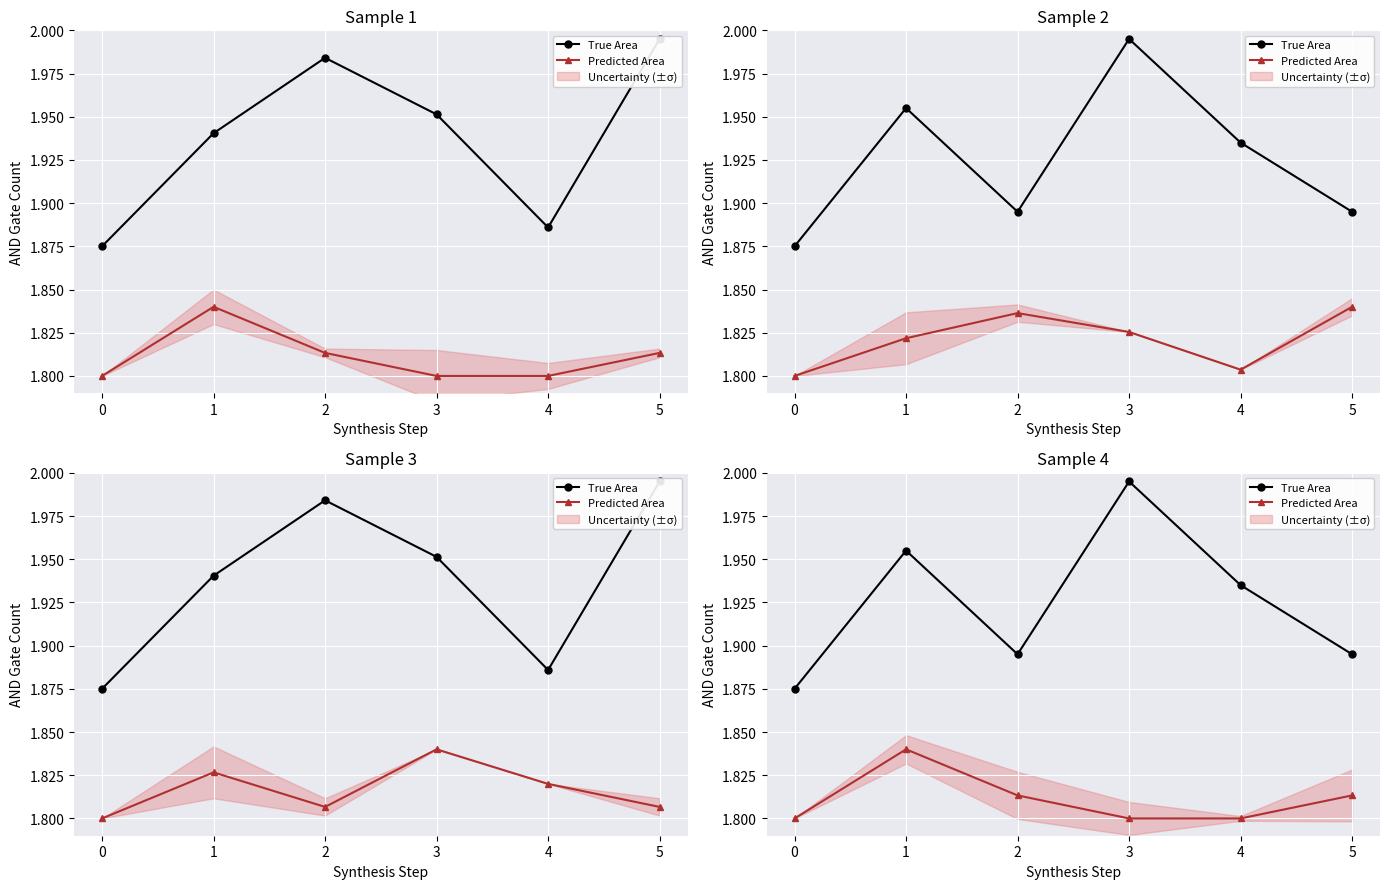

Which series has the largest total across all categories?

True Area